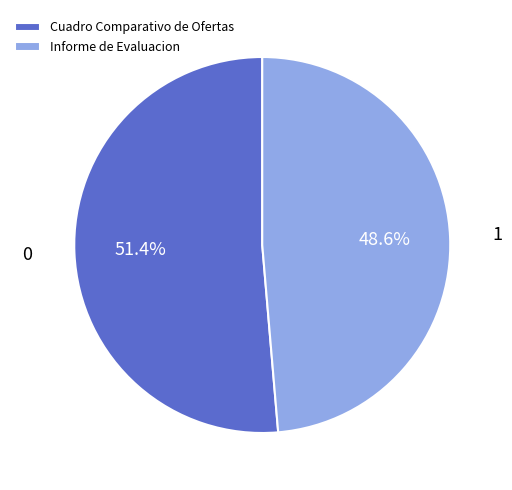

Is there any slice that represents more than half of the pie?

Yes